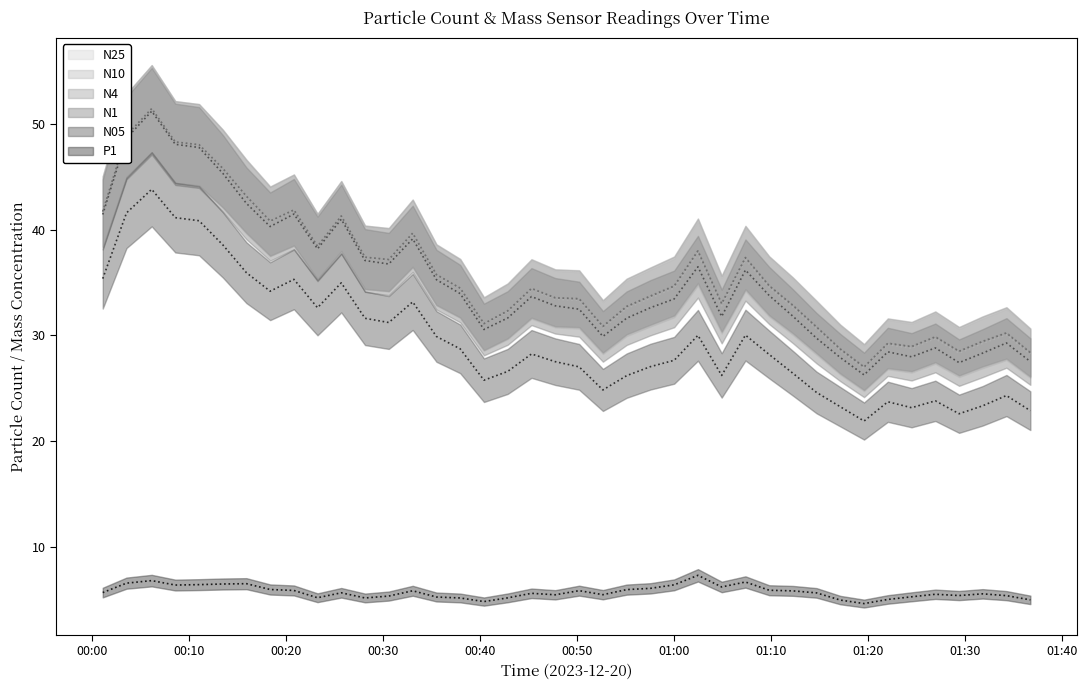

Rank the series by their maximum value, from lowest to highest.

P1, N05, N1, N25, N4, N10